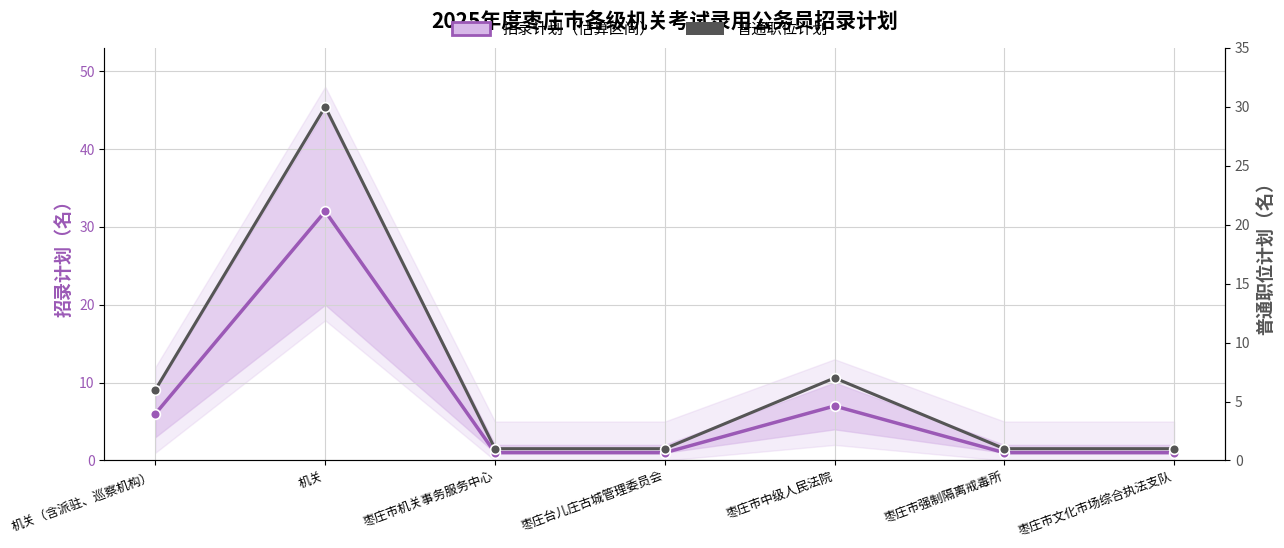

Which category has the lowest value across all series?

枣庄市机关事务服务中心